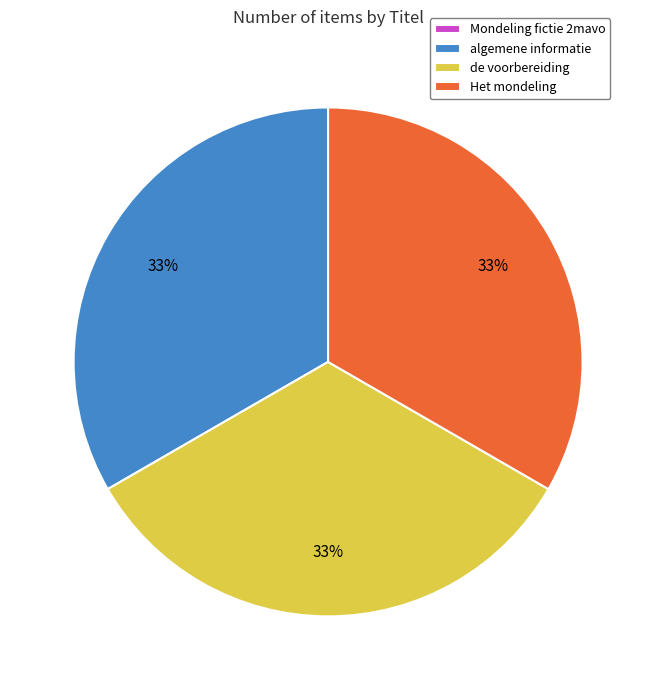

To the nearest percent, what percentage of the pie is algemene informatie?

33%